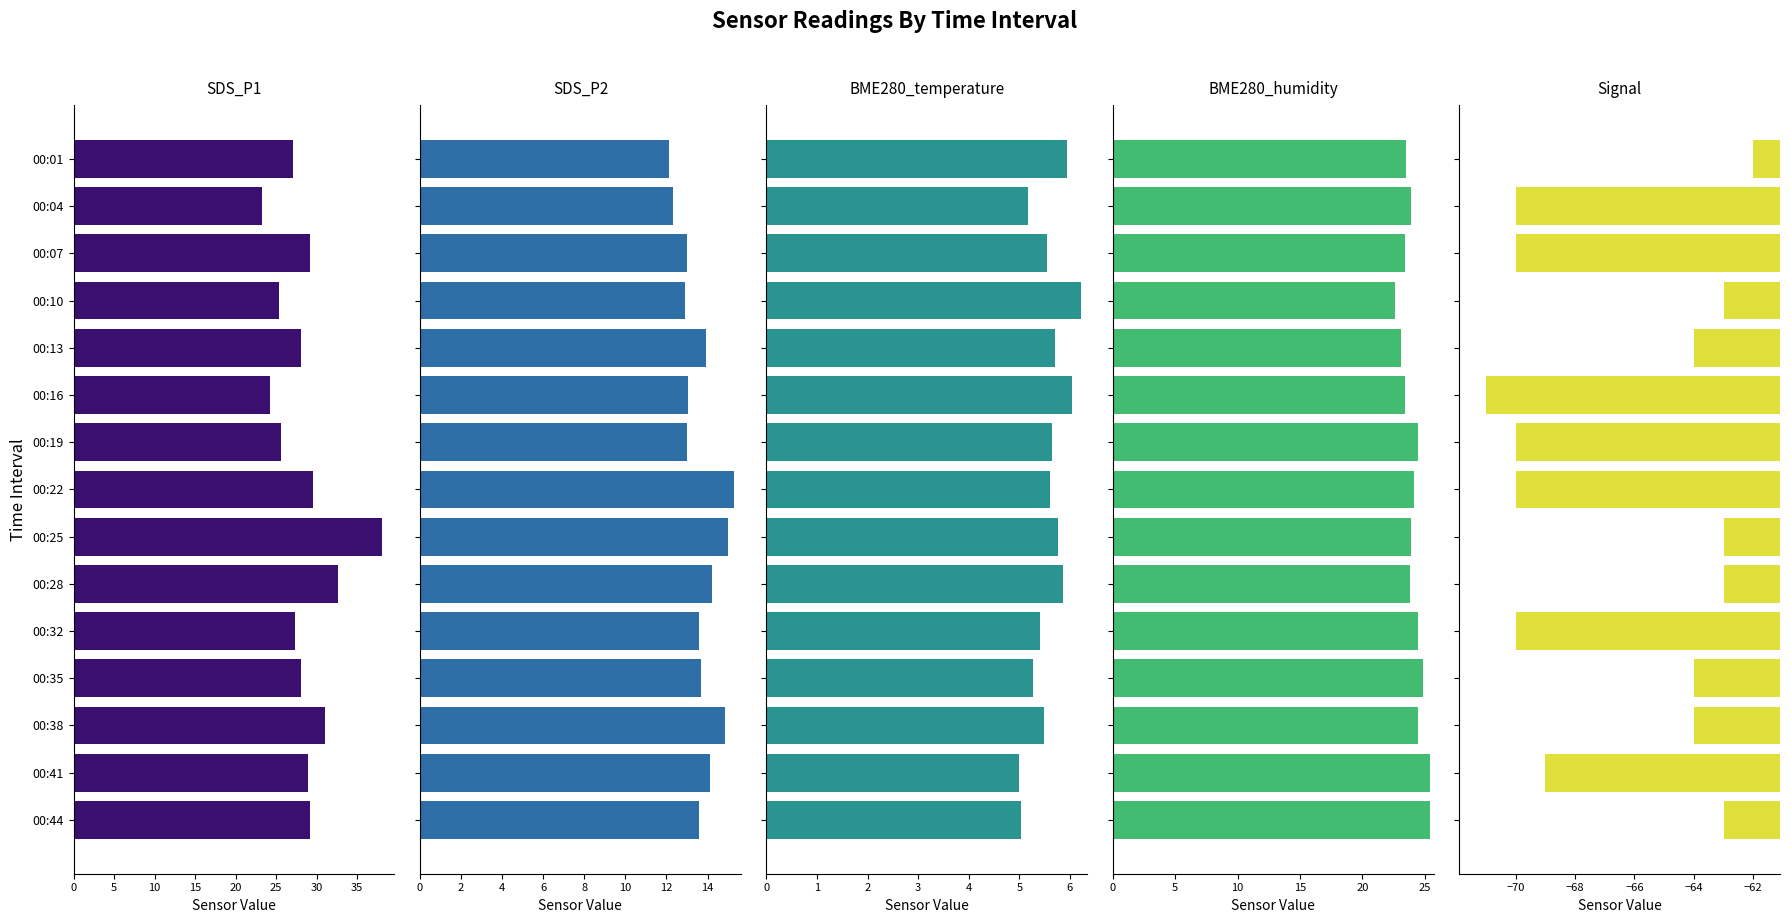

Reading left to right, extract all data points from this chart.

SDS_P1: 27.0	23.3	29.2	25.4	28.0	24.2	25.5	29.6	38.1	32.6	27.3	28.1	31.0	28.9	29.2
SDS_P2: 12.1	12.3	13.0	12.9	13.9	13.0	13.0	15.3	15.0	14.2	13.6	13.7	14.8	14.1	13.6
BME280_temperature: 6.0	5.2	5.5	6.2	5.7	6.0	5.6	5.6	5.8	5.9	5.4	5.3	5.5	5.0	5.0
BME280_humidity: 23.5	23.9	23.4	22.6	23.1	23.4	24.4	24.1	23.9	23.8	24.4	24.9	24.4	25.4	25.4
Signal: -62.0	-70.0	-70.0	-63.0	-64.0	-71.0	-70.0	-70.0	-63.0	-63.0	-70.0	-64.0	-64.0	-69.0	-63.0